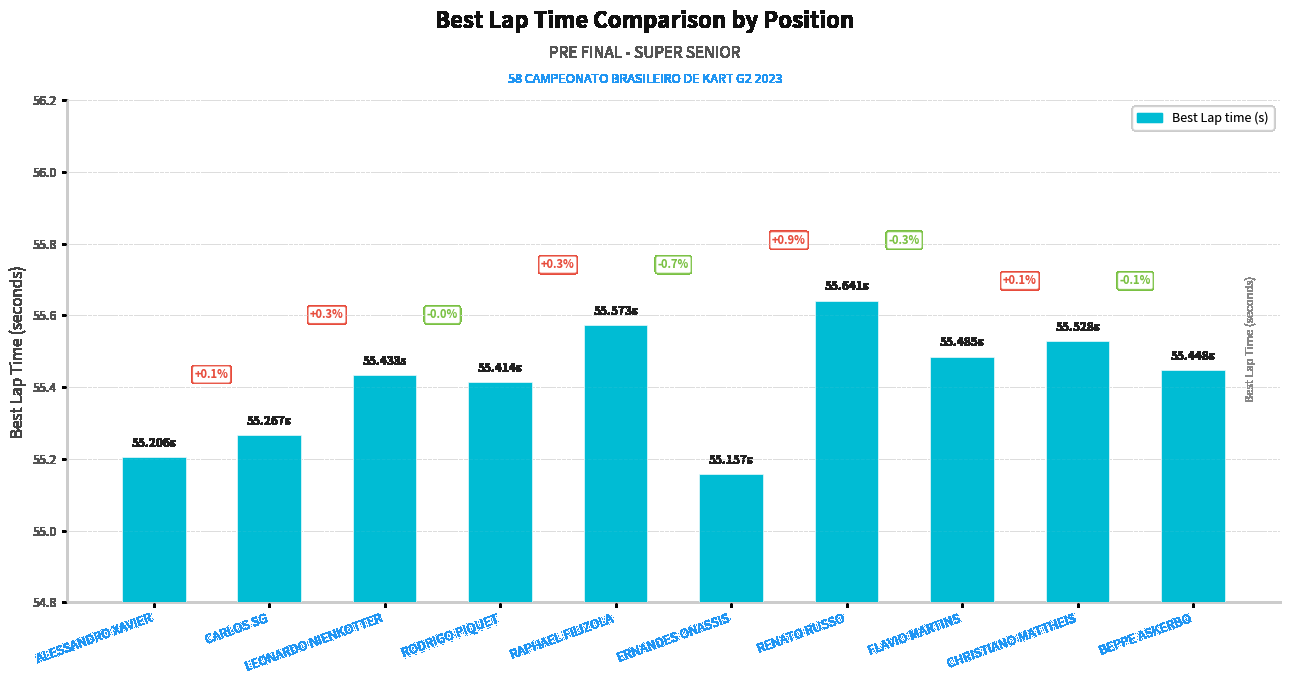

What is the maximum value shown in the chart?

55.6